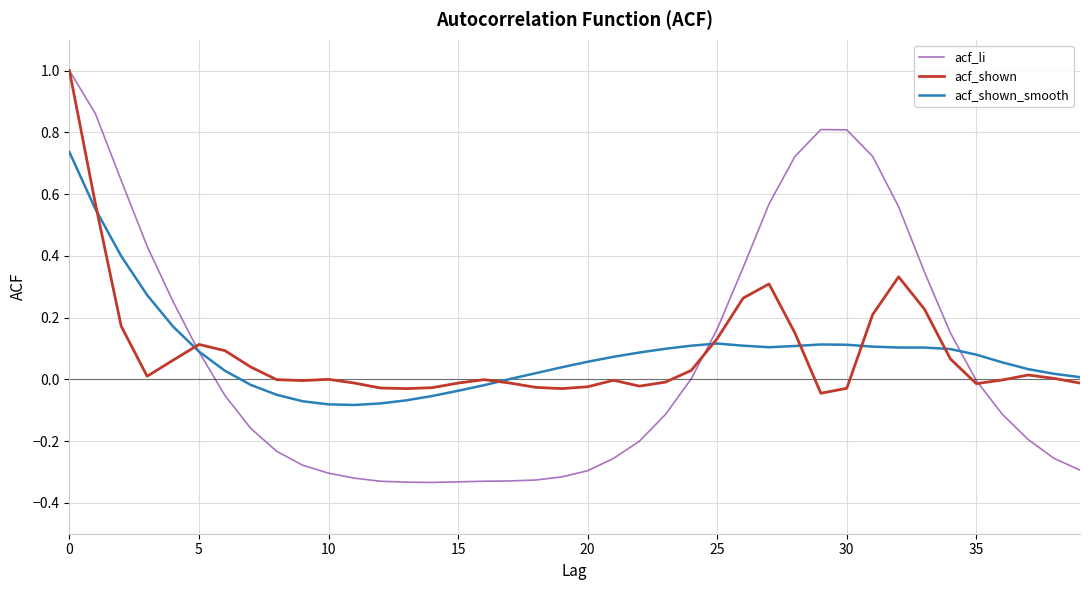

What is the maximum value for acf_shown?

1.0